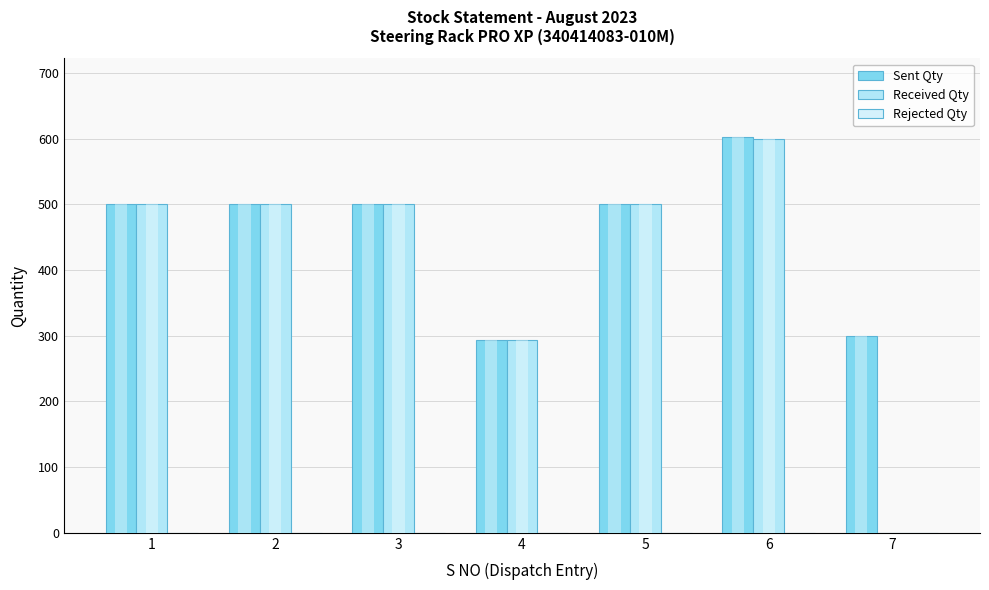

What is the value of the Received Qty bar at the 2nd from the left?

500